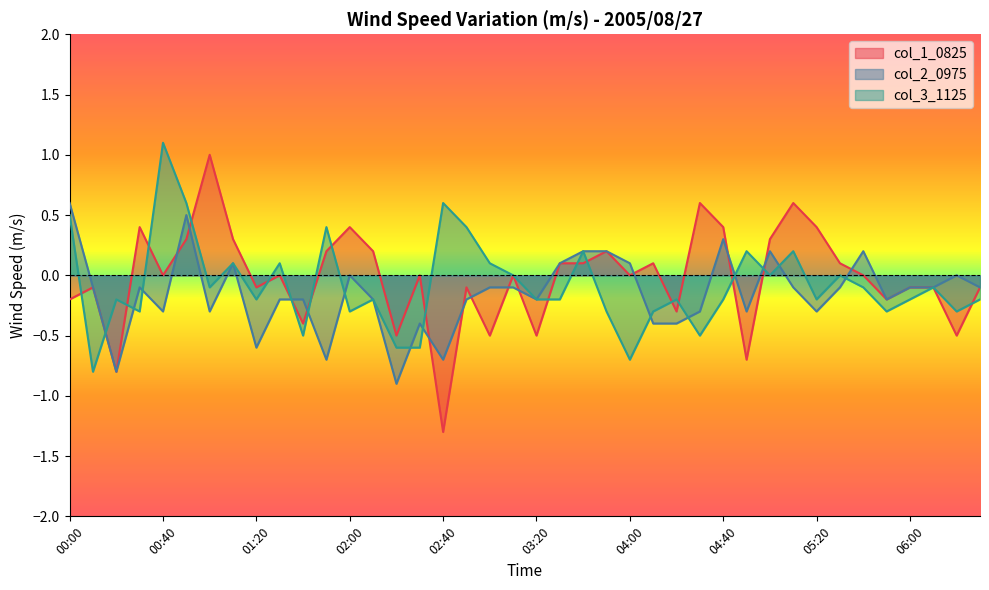

Rank the series by their average value, from lowest to highest.

col_2_0975, col_3_1125, col_1_0825